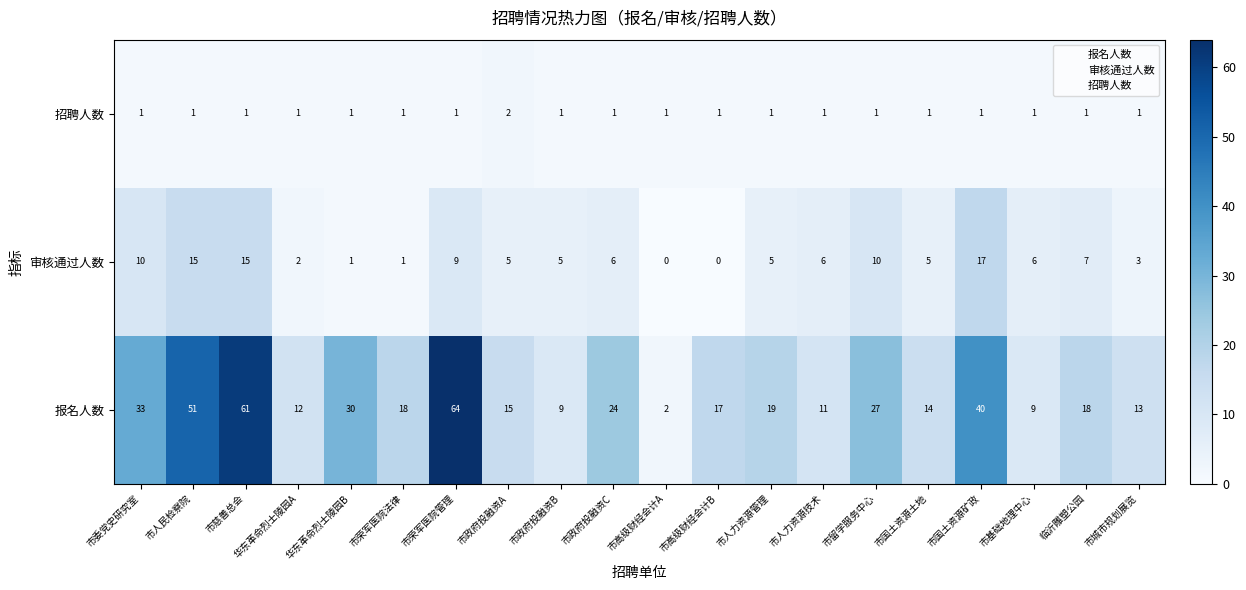

How many positive values does the 审核通过人数 series have?

18